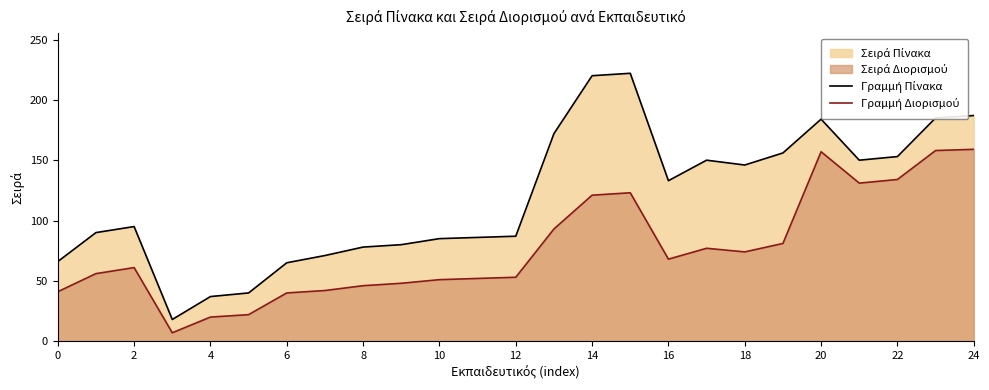

How many data points does each series have?

25